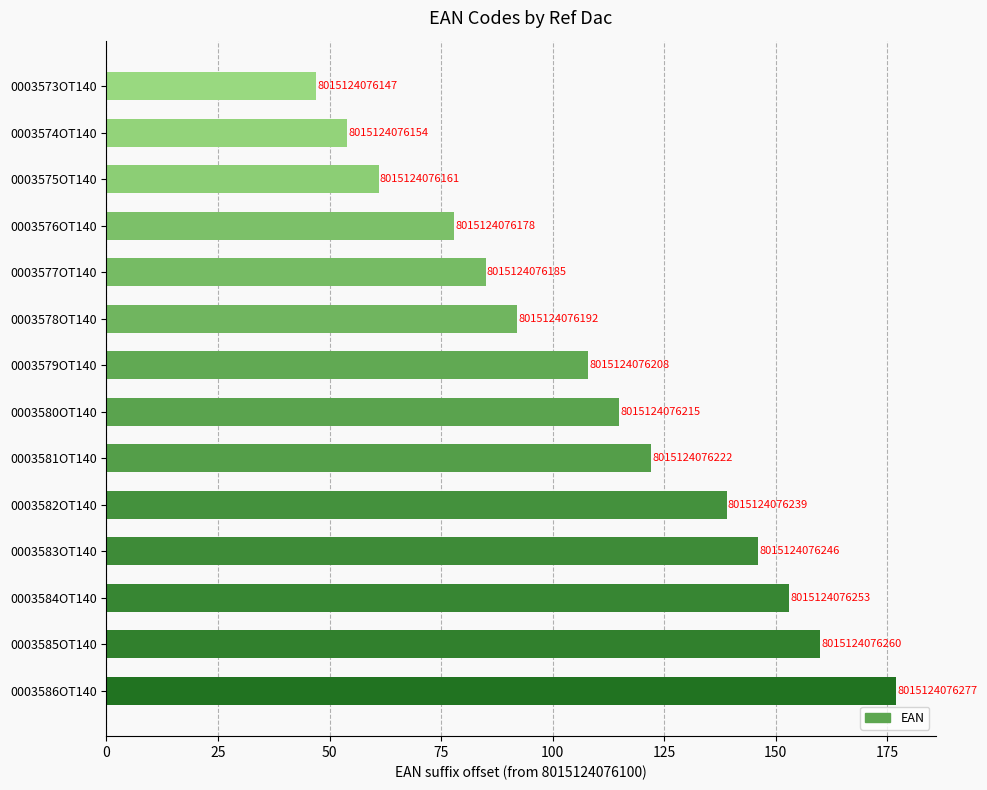

How many bars are there in total?

14